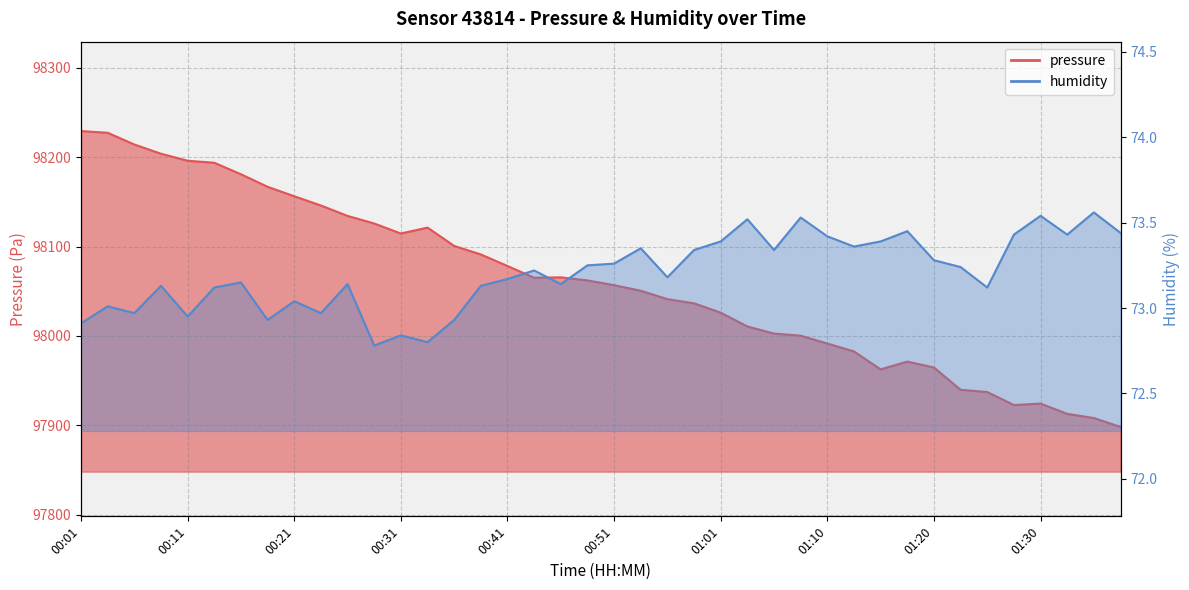

List the series in order of their overall mean, lowest first.

humidity, pressure